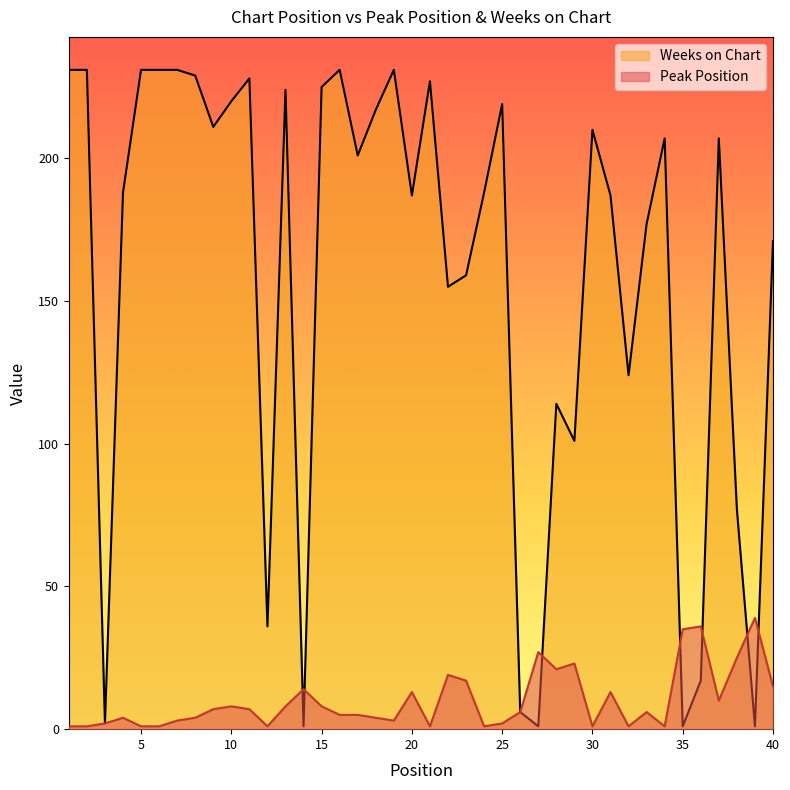

Between 16 and 39, which series saw the biggest shift?

Weeks on Chart